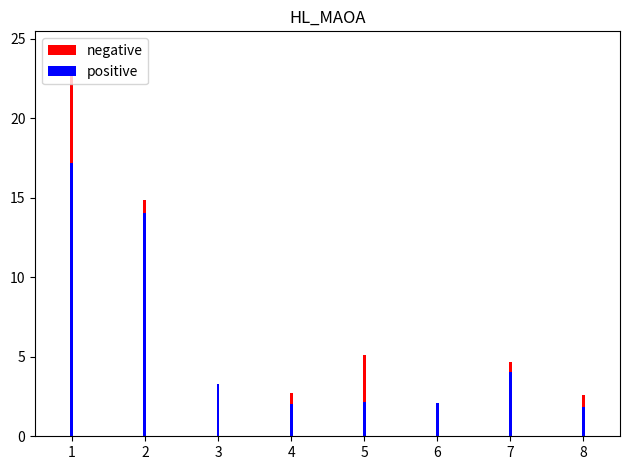

What is the maximum value for negative?

23.2